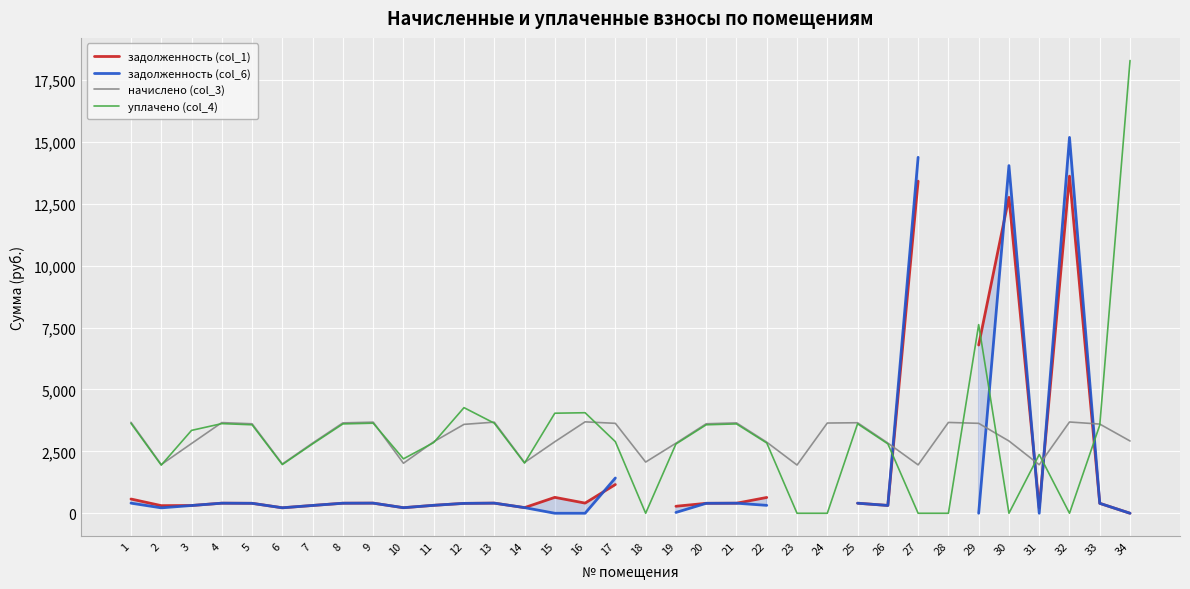

What is the value of the задолженность (col_6) point at the 20th from the left?

401.6